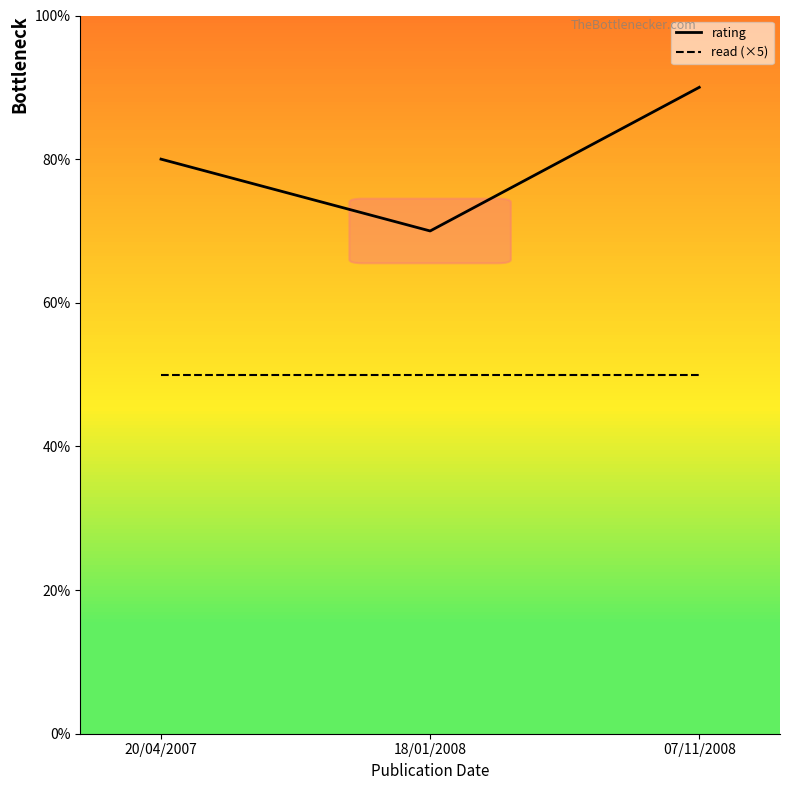

Does the chart have visible grid lines?

No